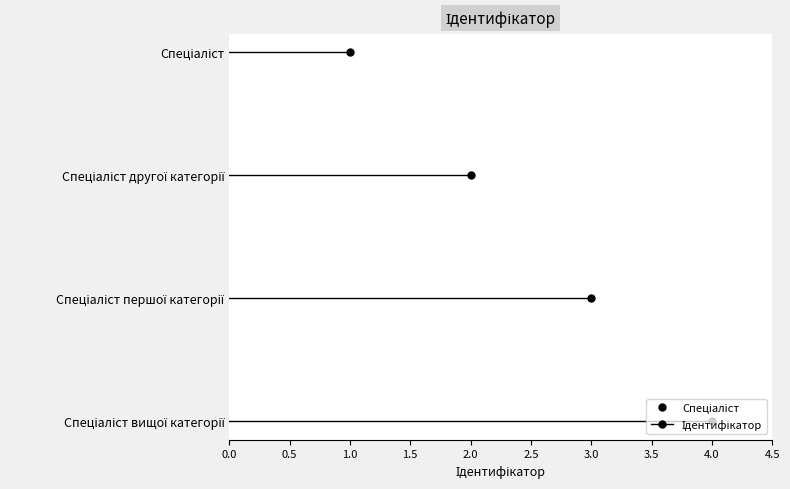

How many values are between 2 and 4?

3